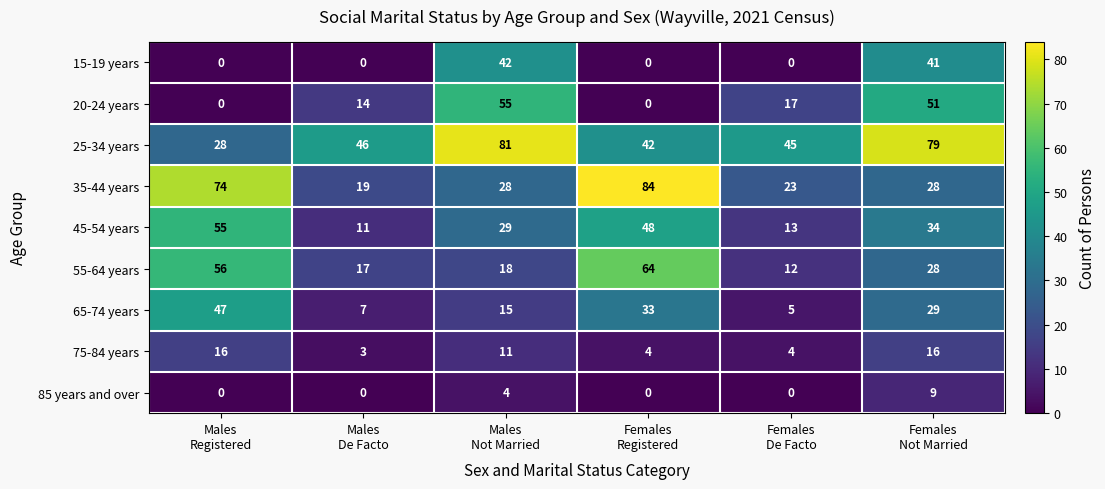

Which series has the largest total across all categories?

25-34 years